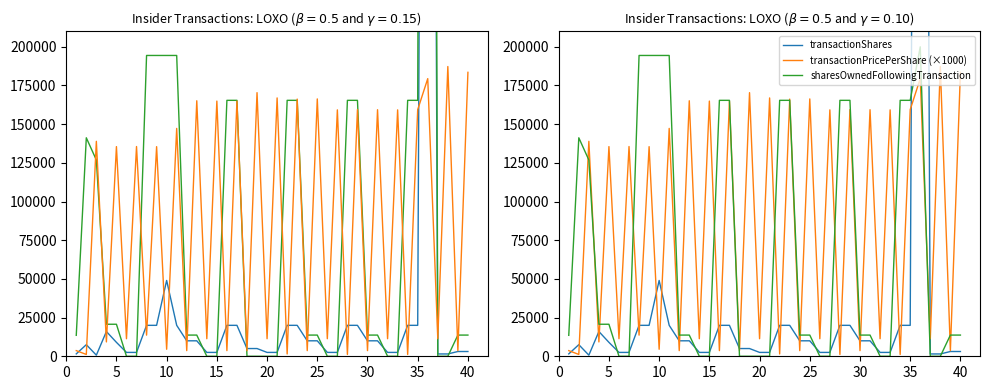

What are all the series names shown in the legend?

transactionShares, sharesOwnedFollowingTransaction, transactionPricePerShare (×1000)